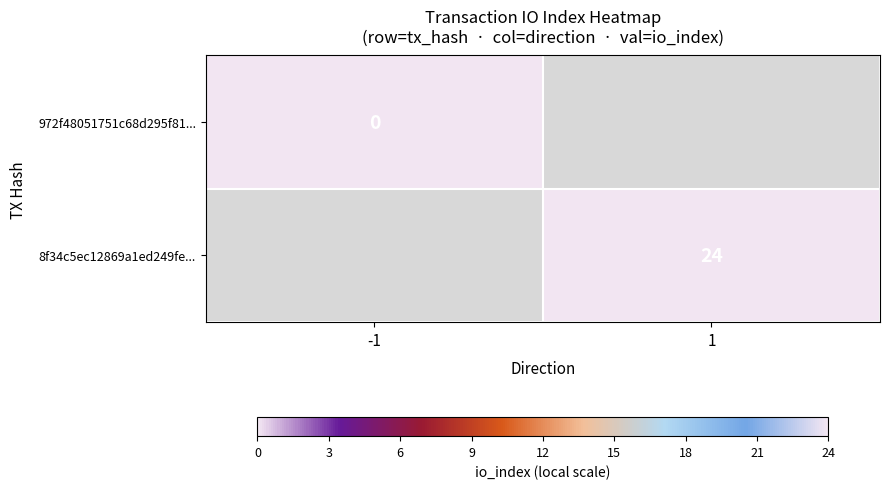

True or false: 8f34c5ec12869a1ed249fe... has a value of 10 at 1.

False